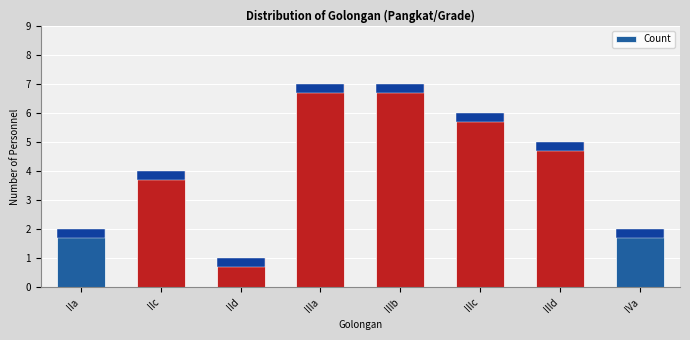

Where does the data first go above 5?

IIIa